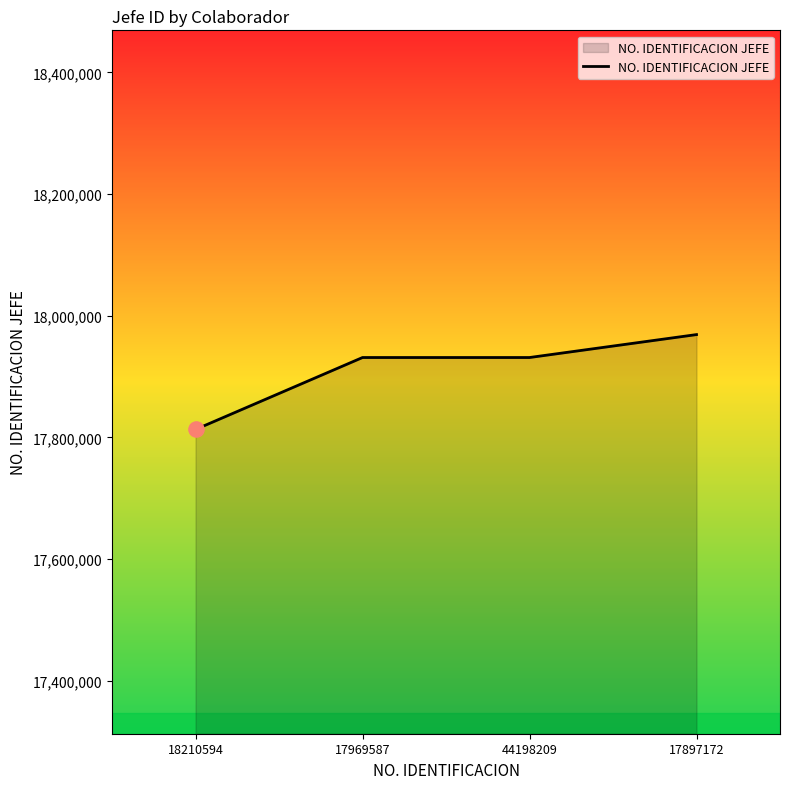

What is the change in value from 44198209 to 17897172?

+37686